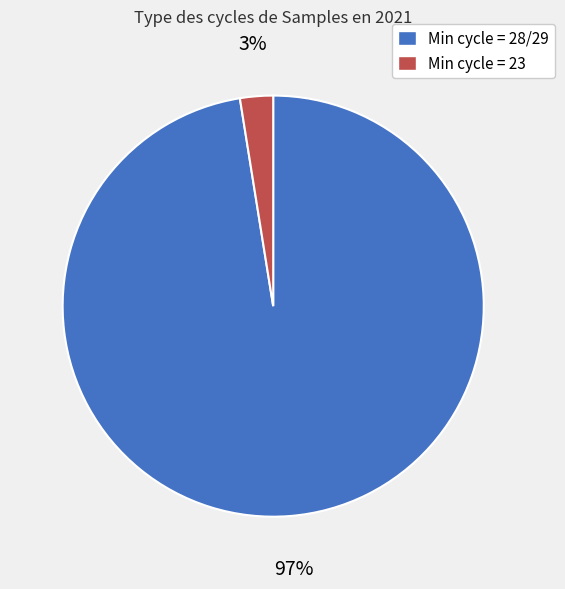

How many segments does this pie chart have?

2